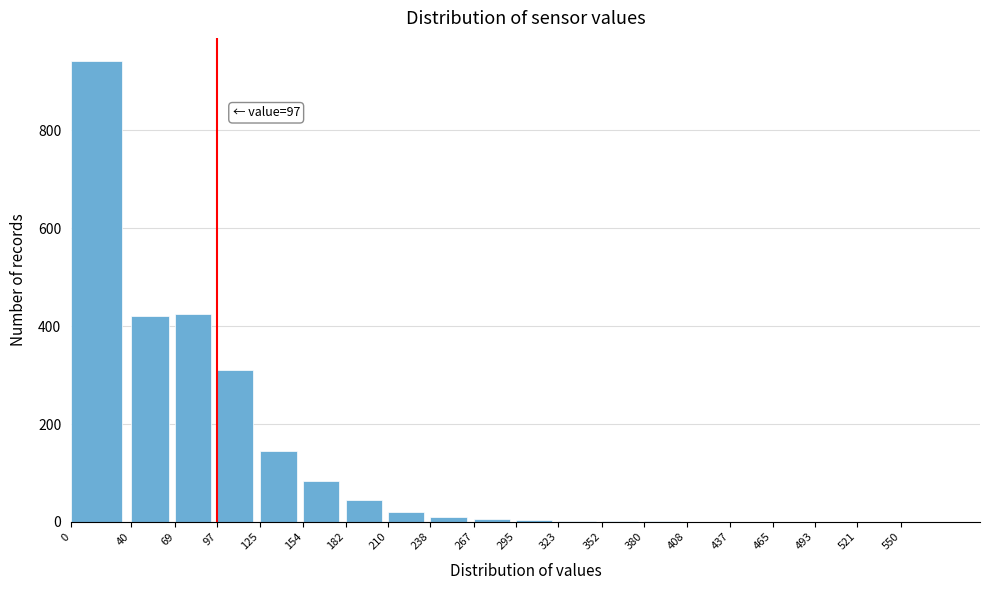

What is the maximum value shown in the chart?

942